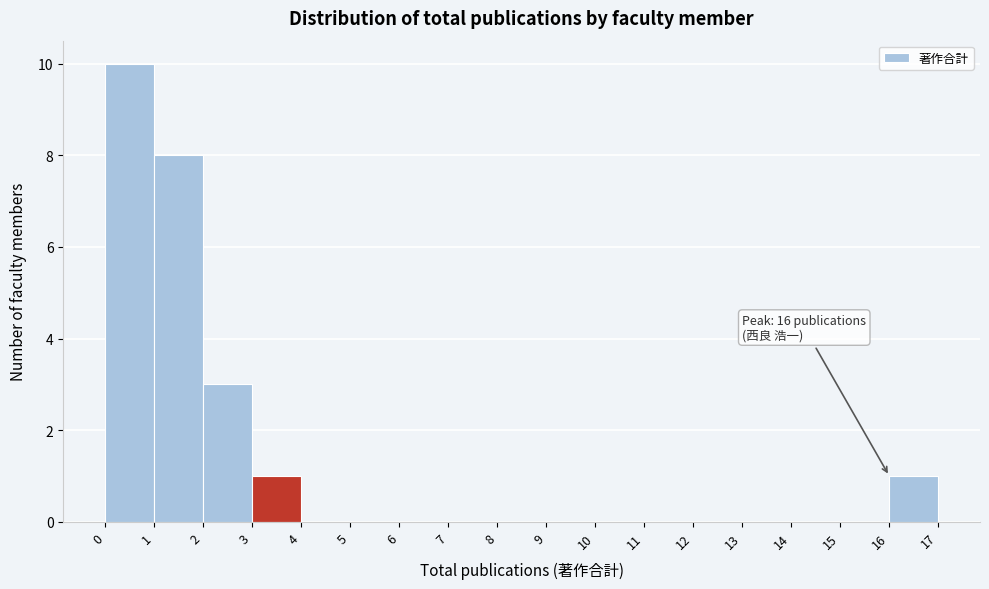

Which range on the x-axis has the tallest bar?

0 to 1